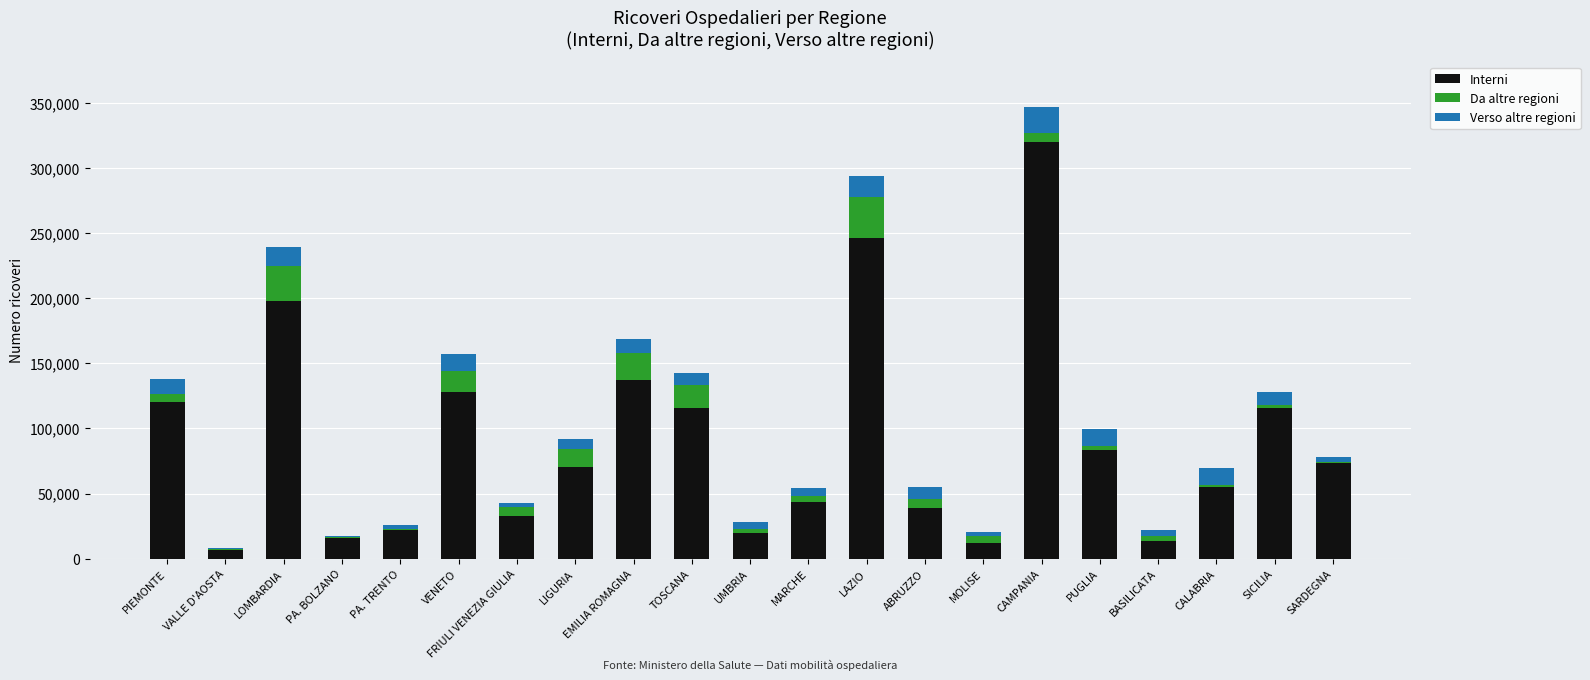

At which category is the sum across all series the highest?

CAMPANIA